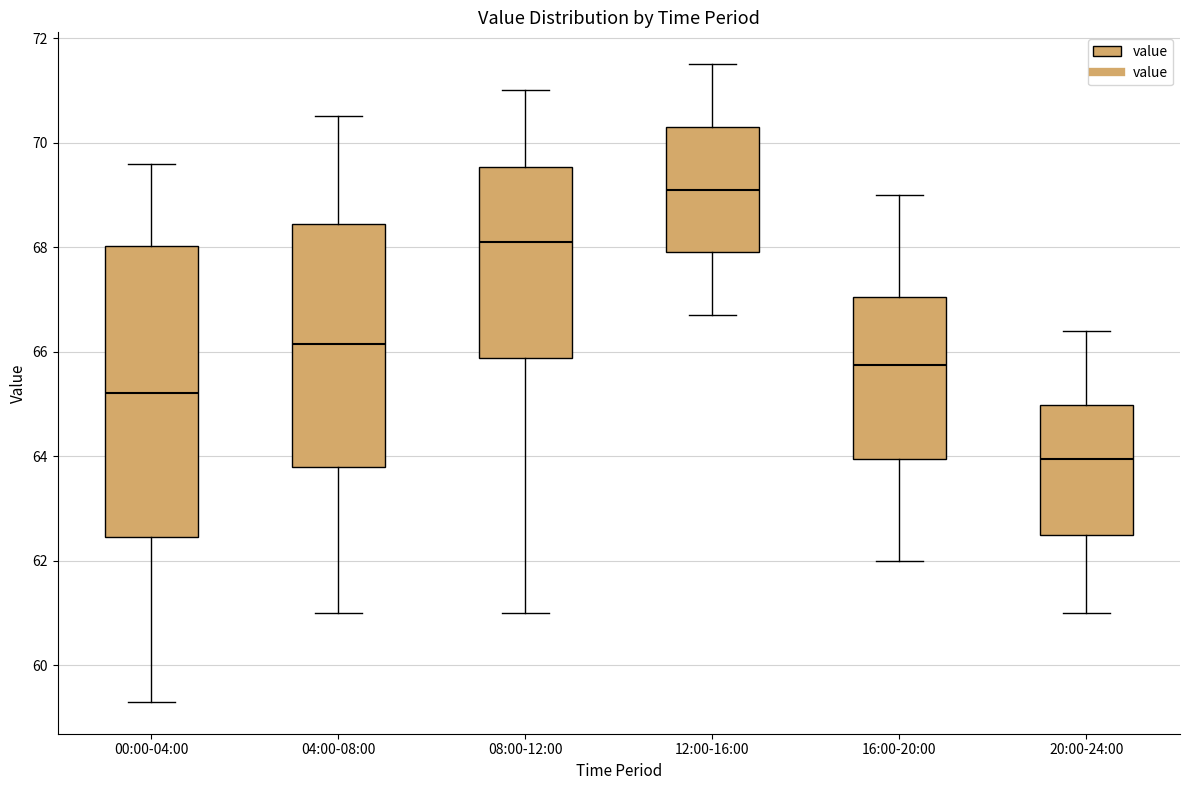

Reading left to right, read every box against the y-axis: the position of its median line, the range the box covers, and the ends of its whiskers. The values are not printed on the chart, so give them approximately, as read against the axis.

00:00-04:00: median 65.2, box 62.4 to 68.0, whiskers 59.4 to 69.6
04:00-08:00: median 66.2, box 63.8 to 68.4, whiskers 61.0 to 70.6
08:00-12:00: median 68.2, box 65.8 to 69.6, whiskers 61.0 to 71.0
12:00-16:00: median 69.2, box 68.0 to 70.4, whiskers 66.8 to 71.6
16:00-20:00: median 65.8, box 64.0 to 67.0, whiskers 62.0 to 69.0
20:00-24:00: median 64.0, box 62.6 to 65.0, whiskers 61.0 to 66.4